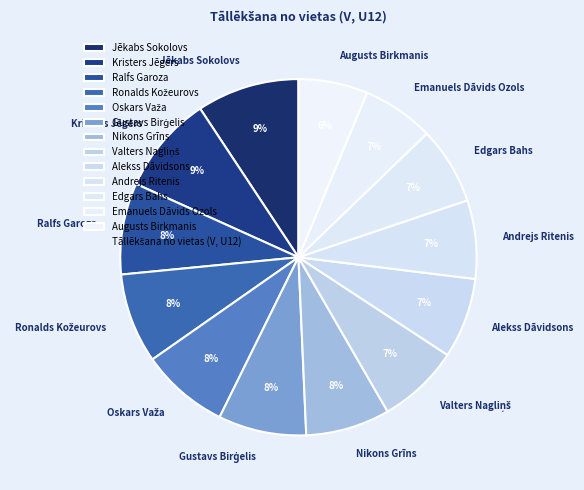

Which has a higher value, Edgars Bahs or Ralfs Garoza?

Ralfs Garoza